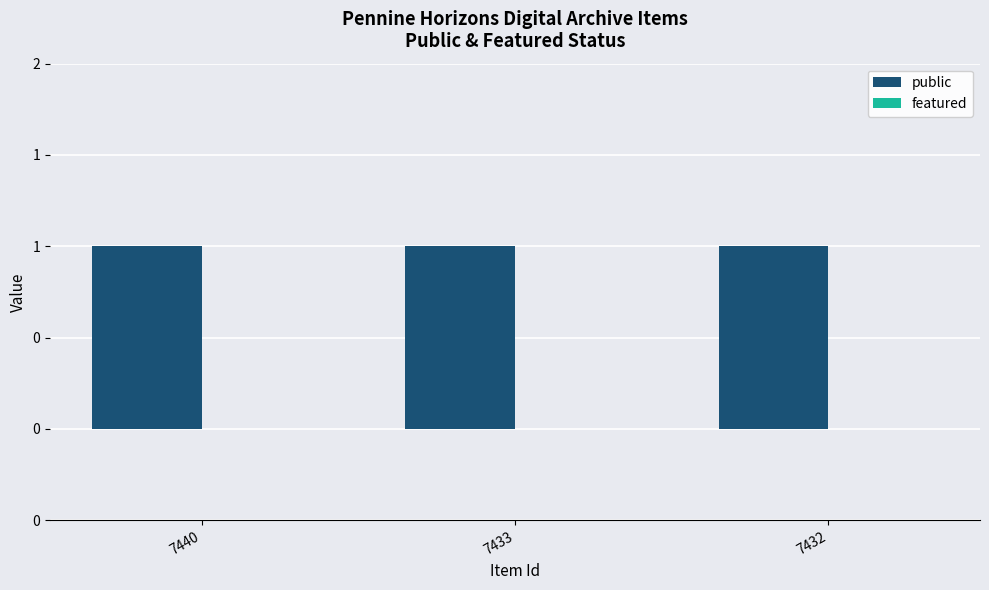

What is the lowest value of the public series?

1